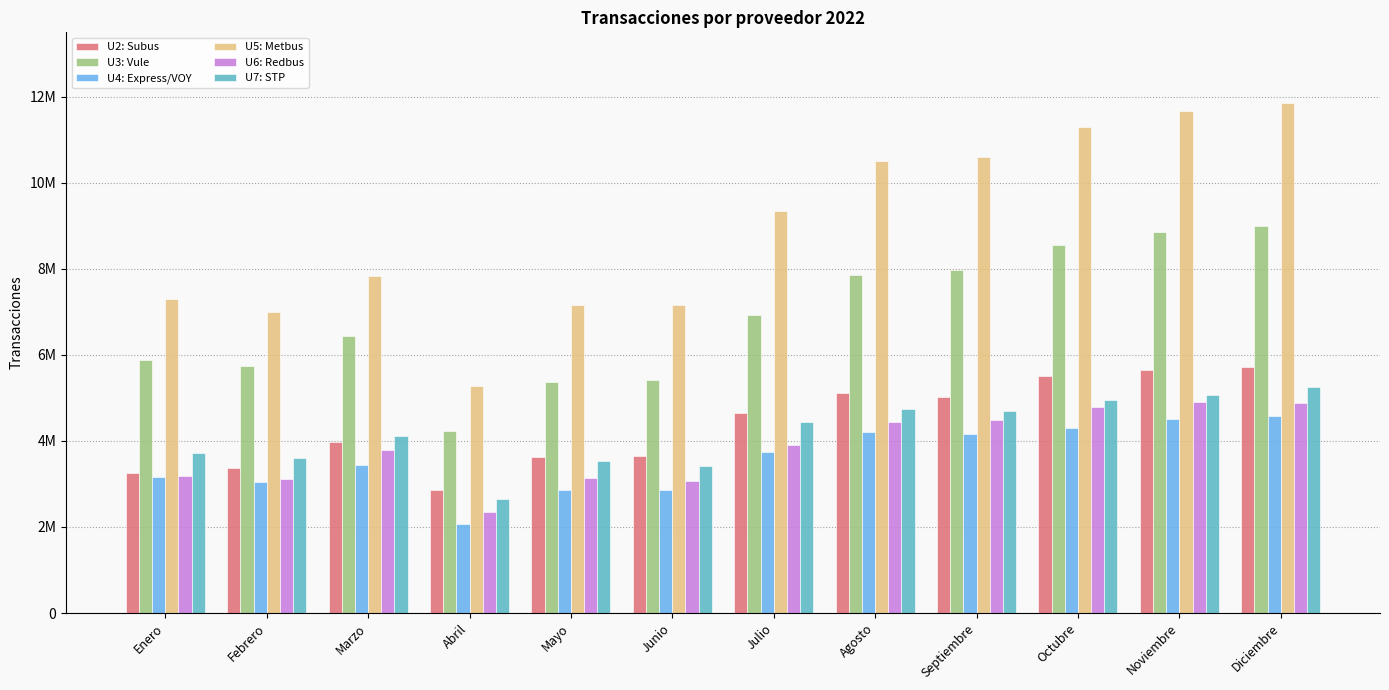

What is the spread (max minus min) of values at Septiembre?

6442914